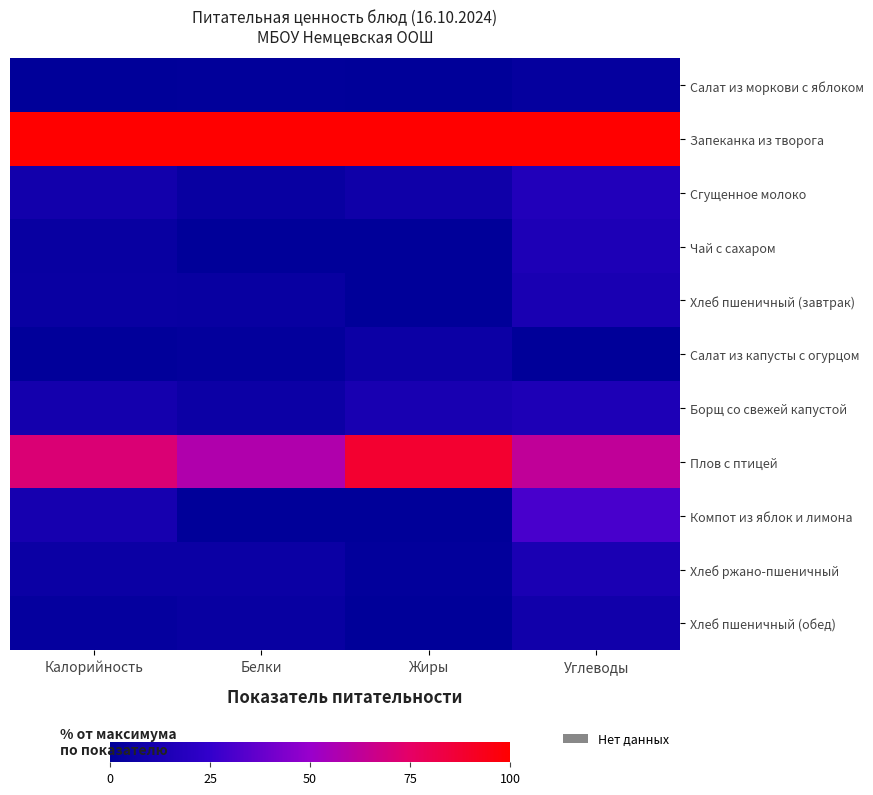

Rank the series by their maximum value, from highest to lowest.

Запеканка из творога, Плов с птицей, Компот из яблок и лимона, Сгущенное молоко, Чай с сахаром, Борщ со свежей капустой, Хлеб ржано-пшеничный, Хлеб пшеничный (завтрак), Хлеб пшеничный (обед), Салат из капусты с огурцом, Салат из моркови с яблоком